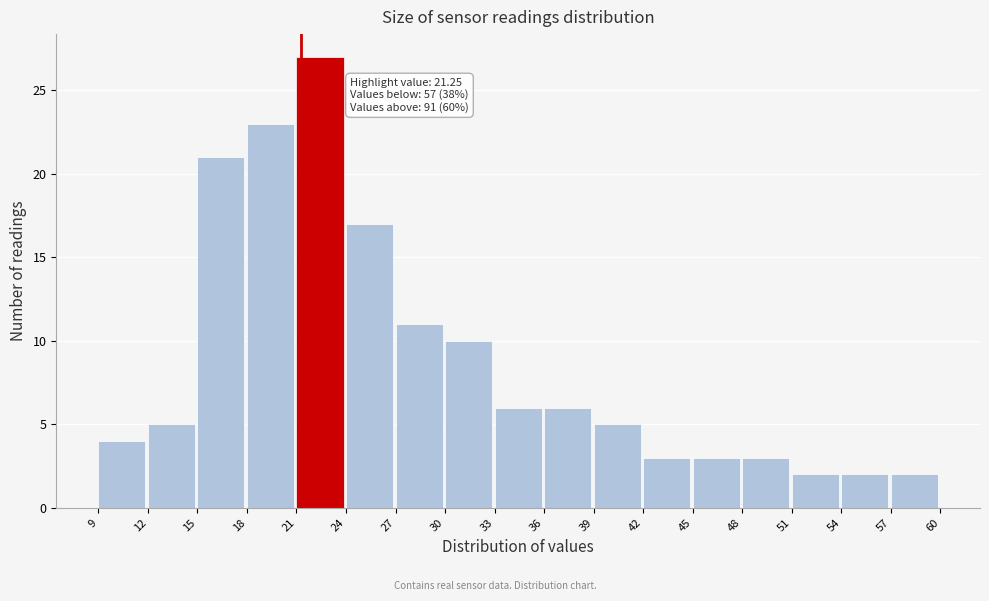

Which range on the x-axis has the tallest bar?

21 to 24